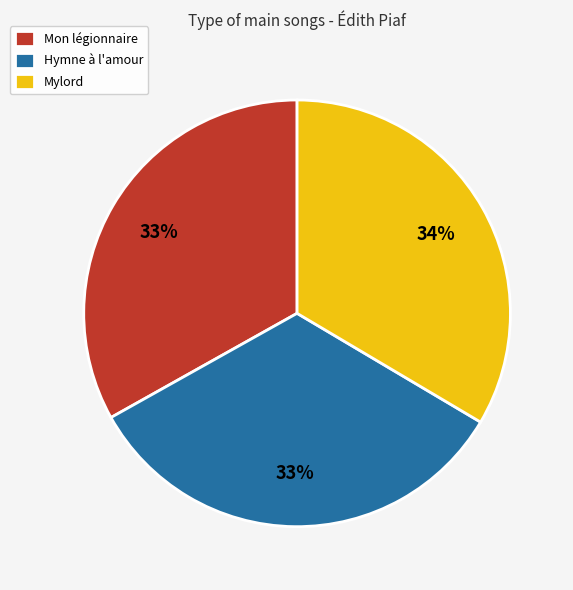

To the nearest percent, what is the combined percentage of Mon légionnaire and Hymne à l'amour?

66%